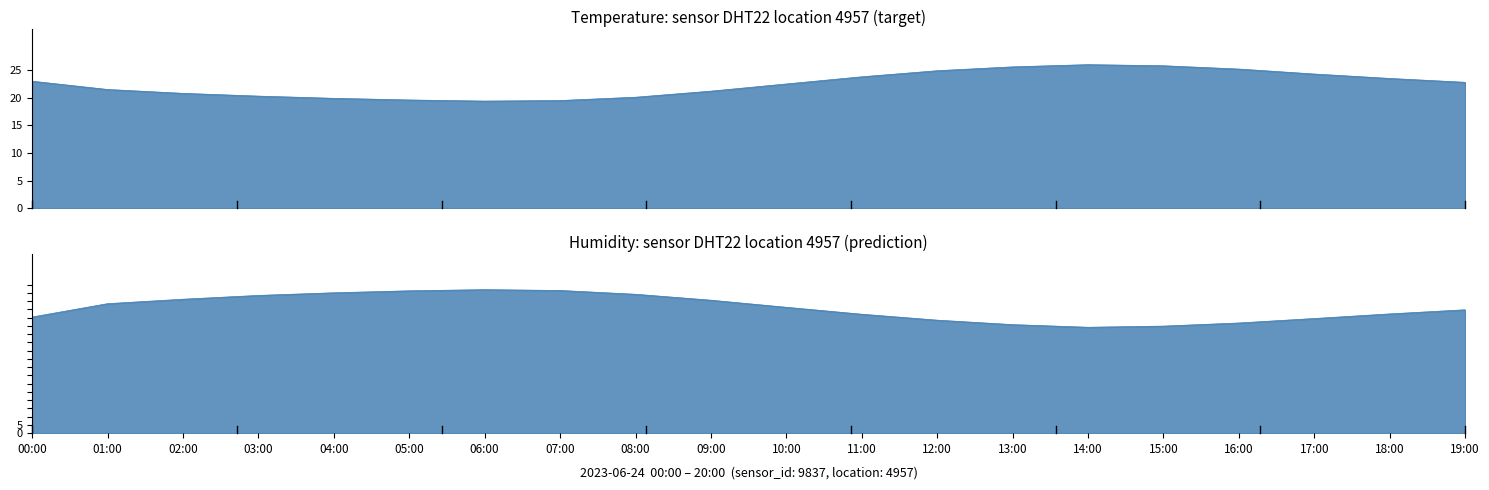

Rank the series by their average value, from highest to lowest.

humidity, temperature